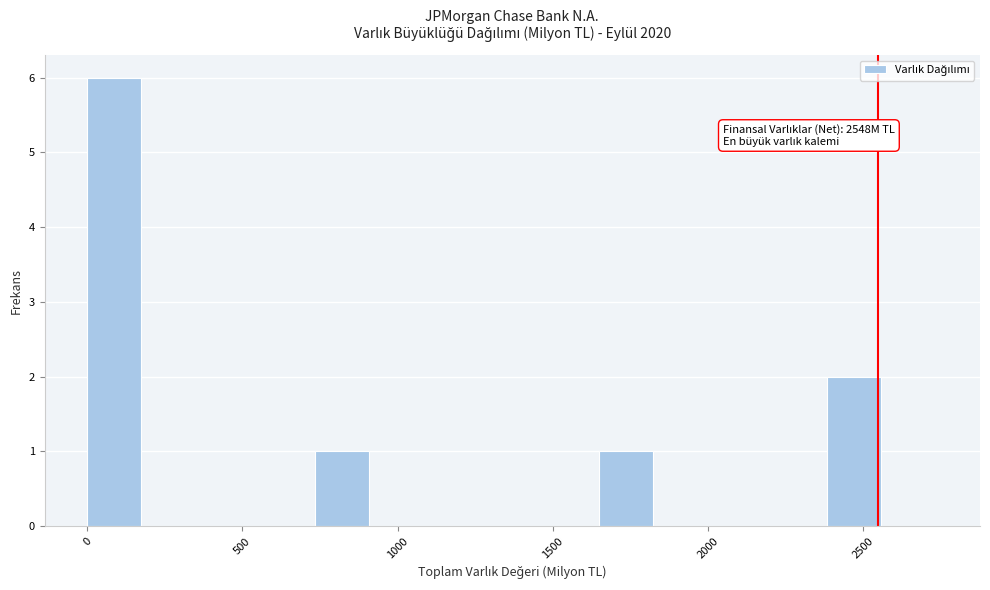

Around what value on the x-axis is the tallest bar? Give the approximate position of its centre, as read against the axis.

100